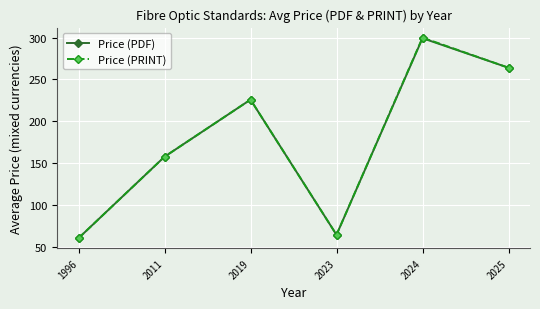

Reading right to left, what are all the values shown in this chart?

Price (PDF): 2025=264.0	2024=299.2	2023=65.0	2019=226.0	2011=158.0	1996=61.0
Price (PRINT): 2025=264.0	2024=299.9	2023=65.0	2019=226.0	2011=158.0	1996=61.0